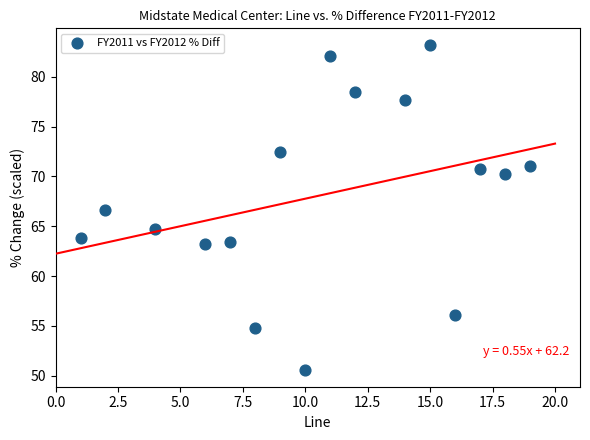

What Y value in the scatter plot is closest to 66?

66.7